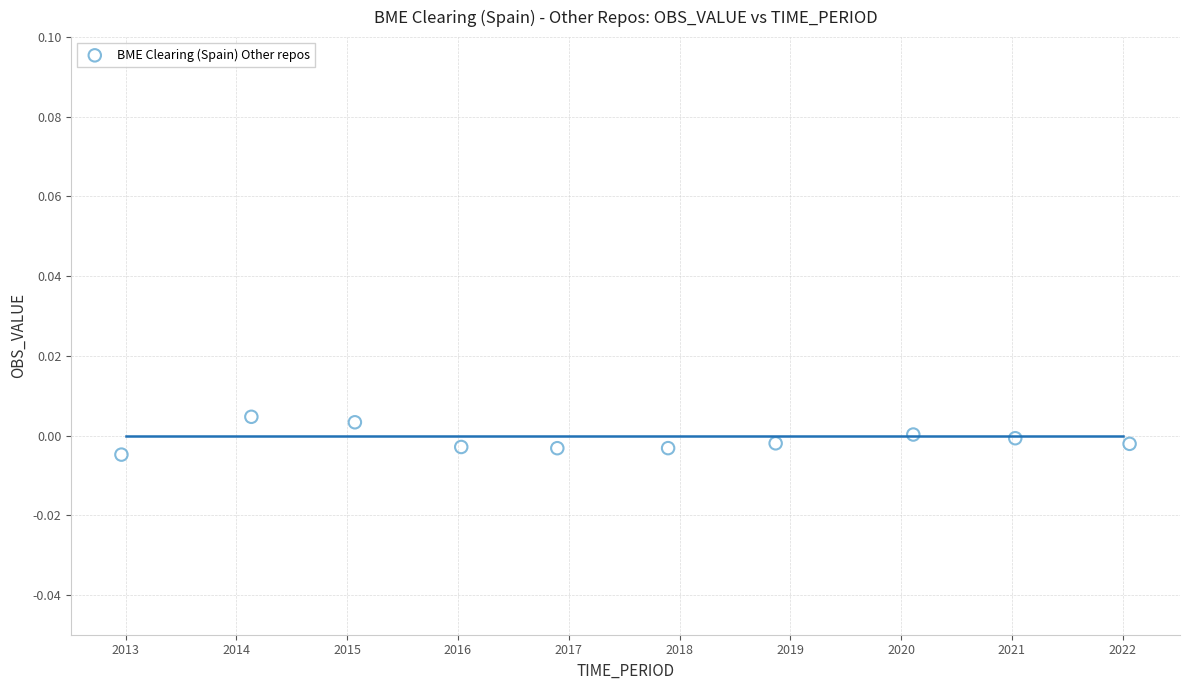

What is the range of X values (max minus min)?

9.1